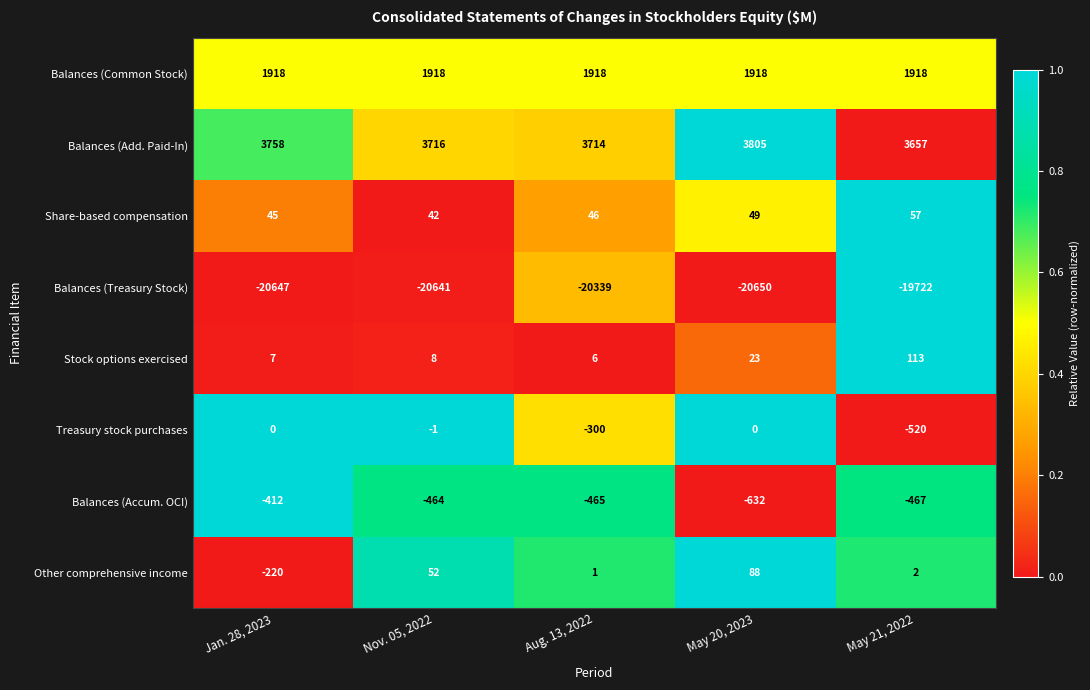

How many distinct data groups are displayed?

8